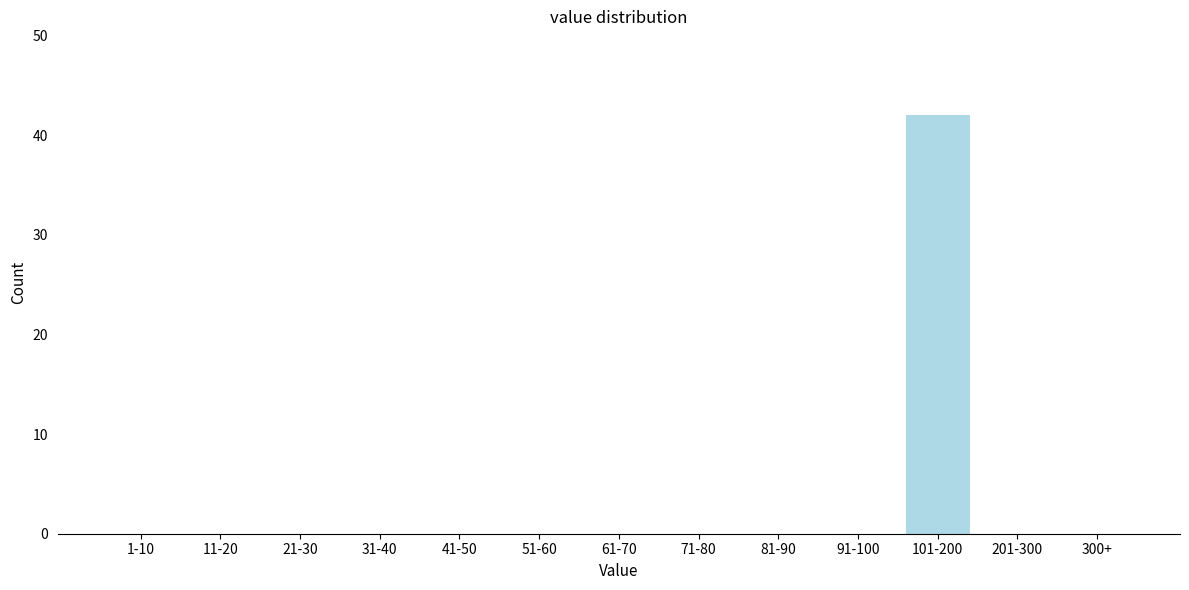

Reading left to right, what are all the values shown in this chart?

1-10=0	11-20=0	21-30=0	31-40=0	41-50=0	51-60=0	61-70=0	71-80=0	81-90=0	91-100=0	101-200=42	201-300=0	300+=0